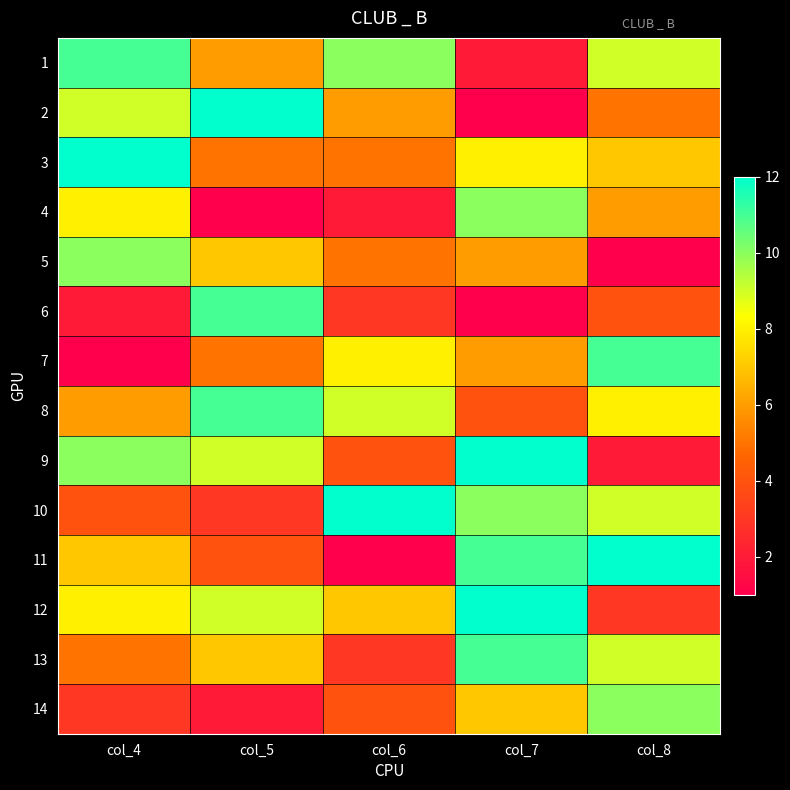

Reading right to left, list all the values displayed in this chart.

1: col_8=9	col_7=2	col_6=10	col_5=6	col_4=11
2: col_8=5	col_7=1	col_6=6	col_5=12	col_4=9
3: col_8=7	col_7=8	col_6=5	col_5=5	col_4=12
4: col_8=6	col_7=10	col_6=2	col_5=1	col_4=8
5: col_8=1	col_7=6	col_6=5	col_5=7	col_4=10
6: col_8=4	col_7=1	col_6=3	col_5=11	col_4=2
7: col_8=11	col_7=6	col_6=8	col_5=5	col_4=1
8: col_8=8	col_7=4	col_6=9	col_5=11	col_4=6
9: col_8=2	col_7=12	col_6=4	col_5=9	col_4=10
10: col_8=9	col_7=10	col_6=12	col_5=3	col_4=4
11: col_8=12	col_7=11	col_6=1	col_5=4	col_4=7
12: col_8=3	col_7=12	col_6=7	col_5=9	col_4=8
13: col_8=9	col_7=11	col_6=3	col_5=7	col_4=5
14: col_8=10	col_7=7	col_6=4	col_5=2	col_4=3